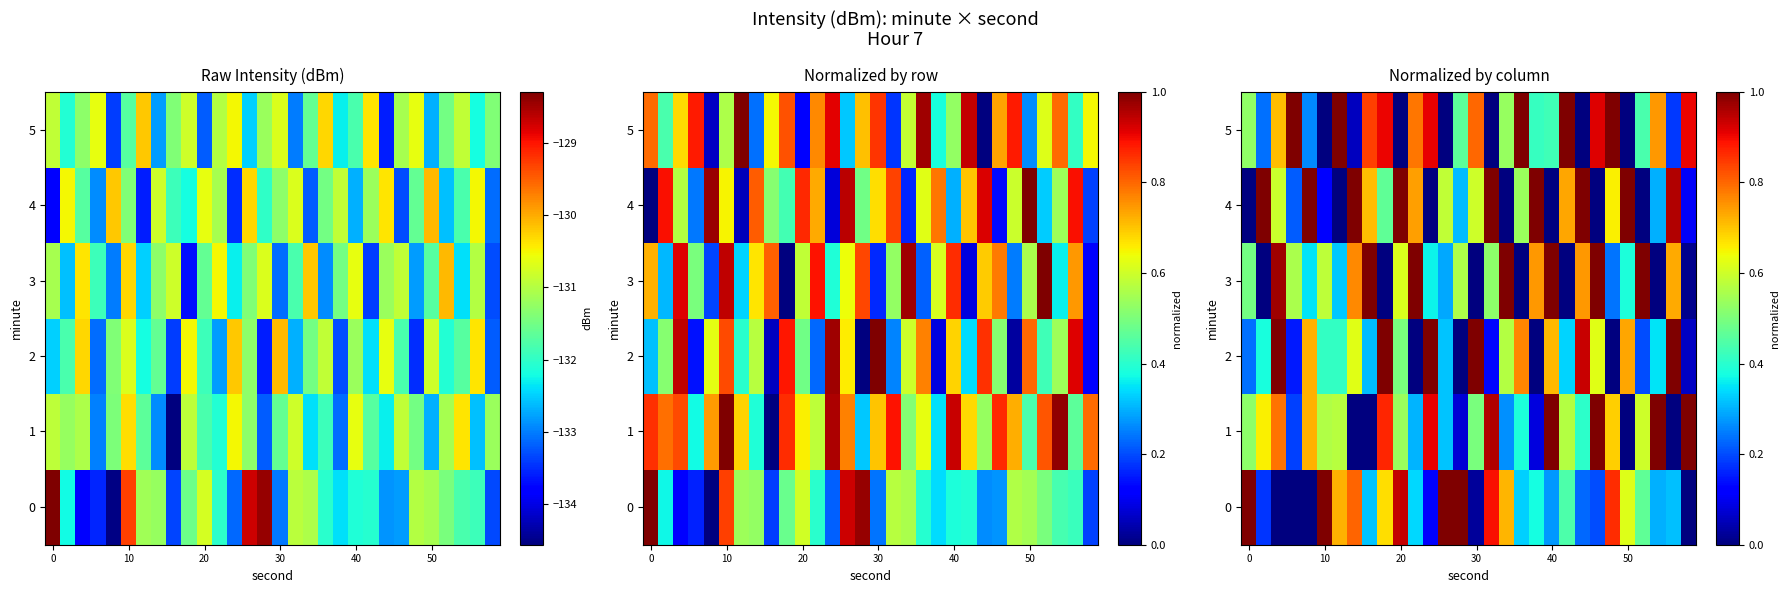

The row_4 series shows 1.0 at 19. True or false?

True